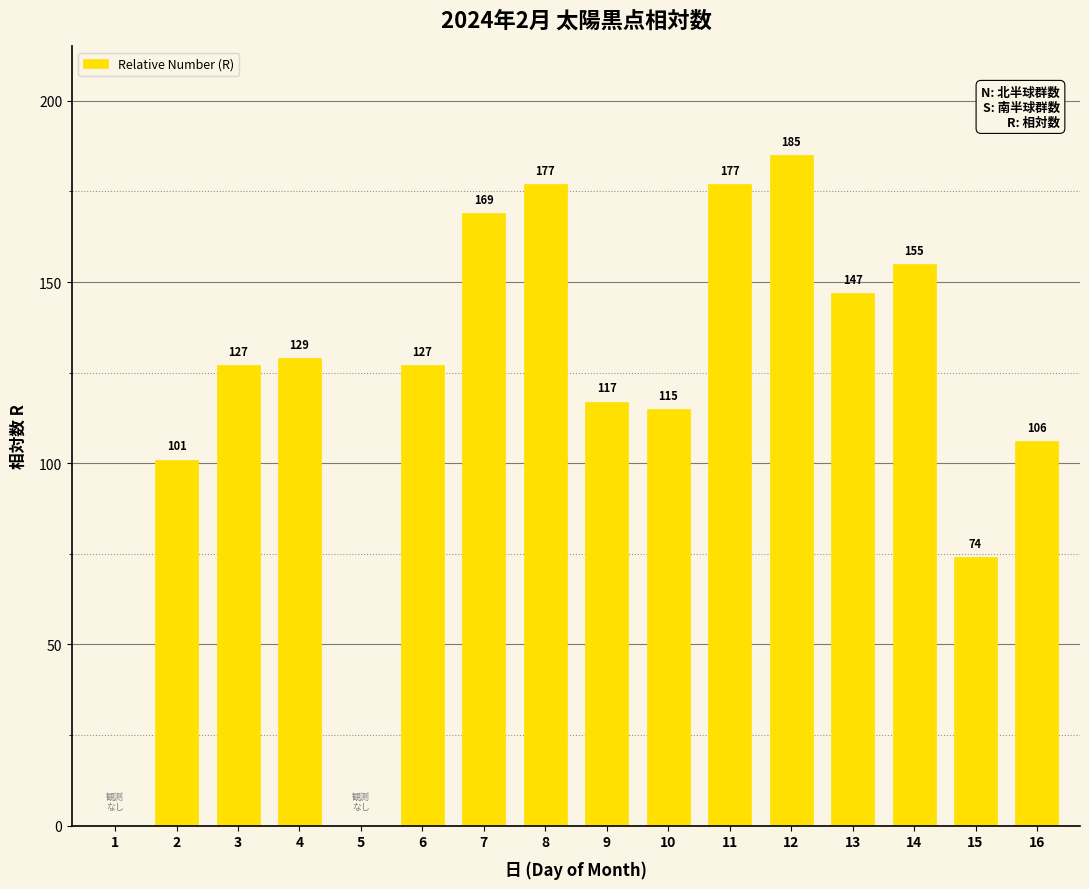

Is it true that the value at 7 is 226?

False